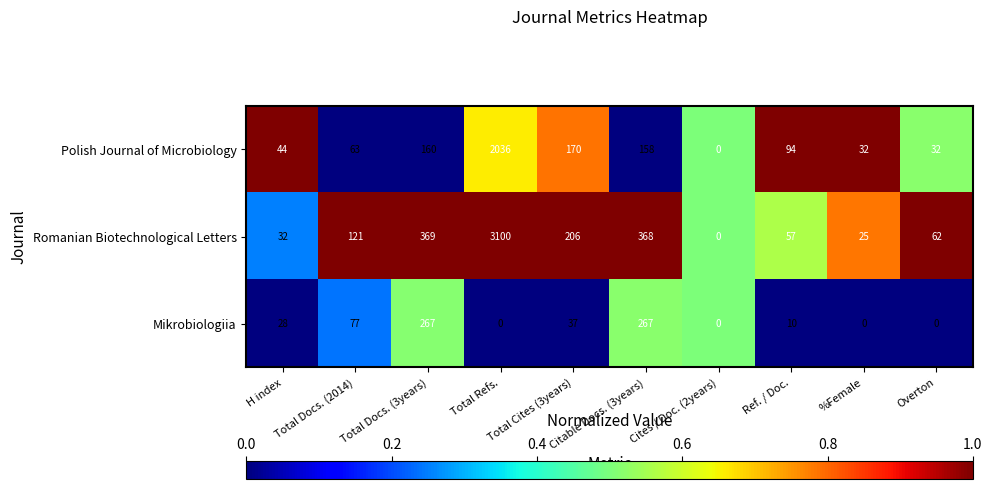

Rank the series at Ref. / Doc. from highest to lowest value.

Polish Journal of Microbiology, Romanian Biotechnological Letters, Mikrobiologiia